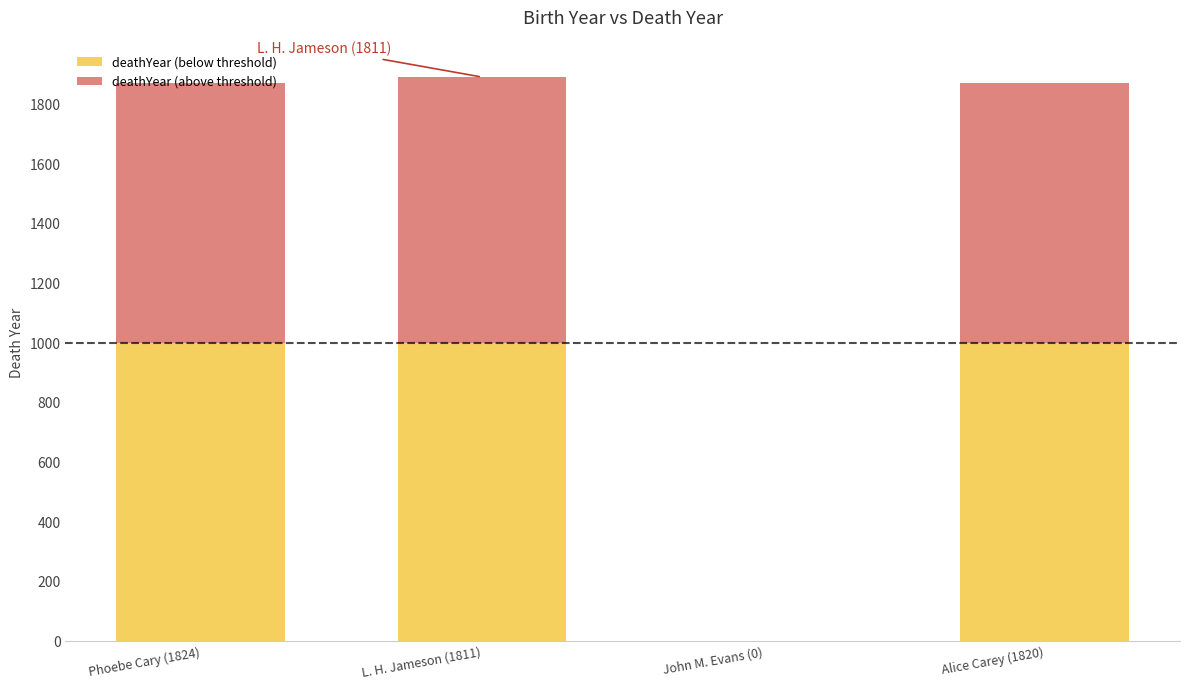

True or false: deathYear (above threshold) has a value of 892 at L. H. Jameson (1811).

True